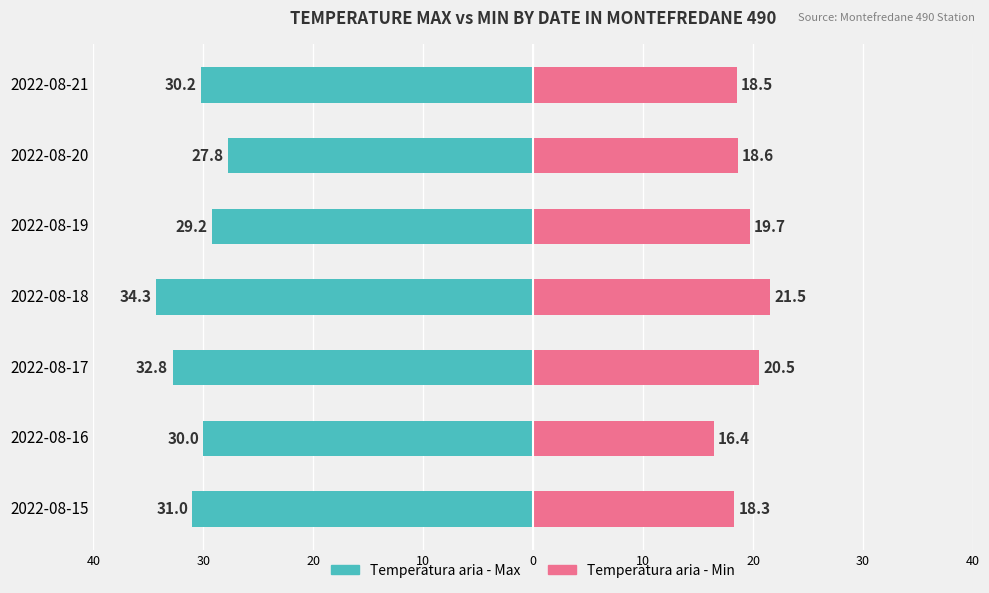

What are all the series names shown in the legend?

Temperatura aria - Max, Temperatura aria - Min